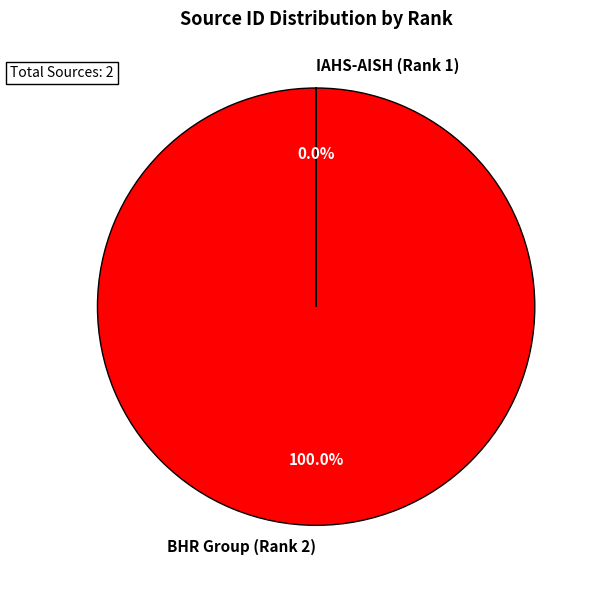

To the nearest percent, what is the average slice percentage?

50%